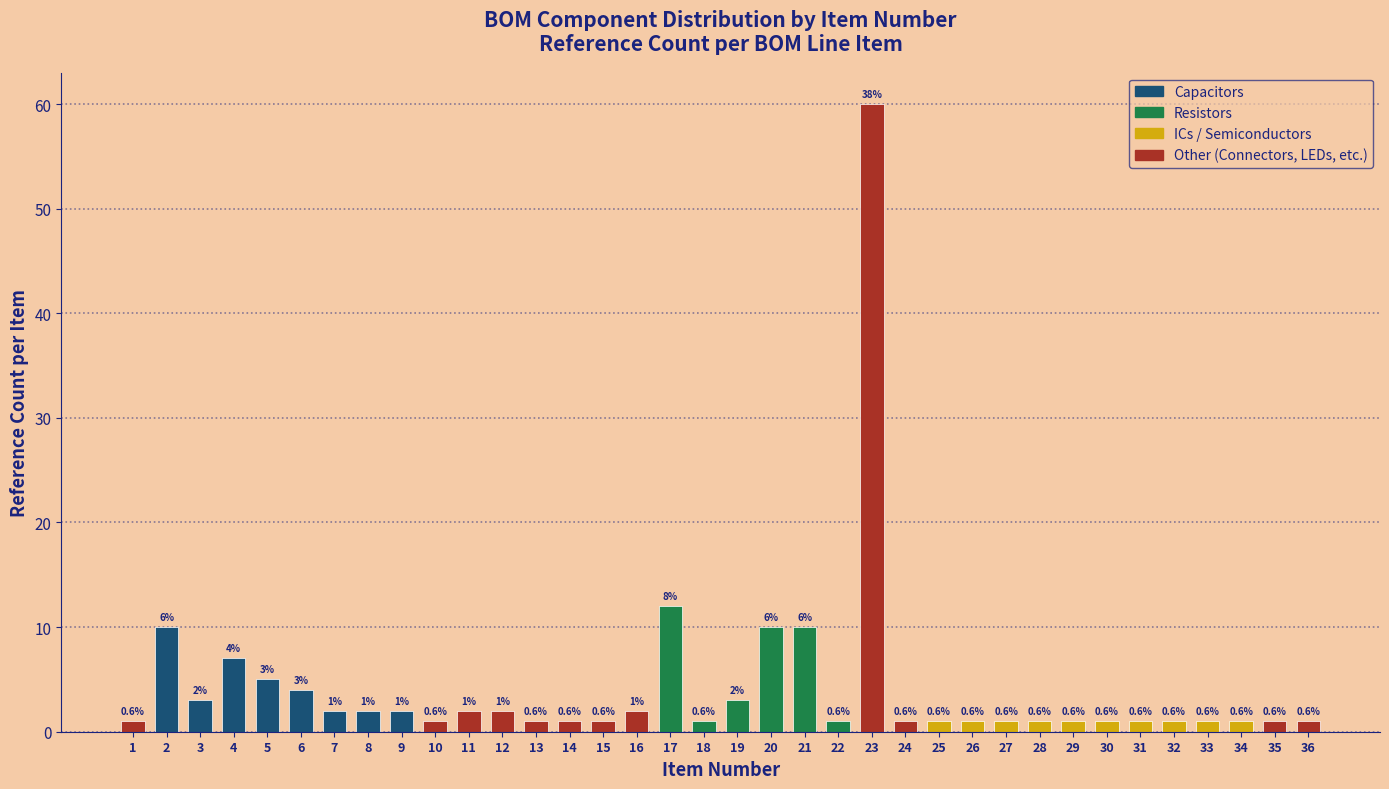

How many bars are there in total?

36